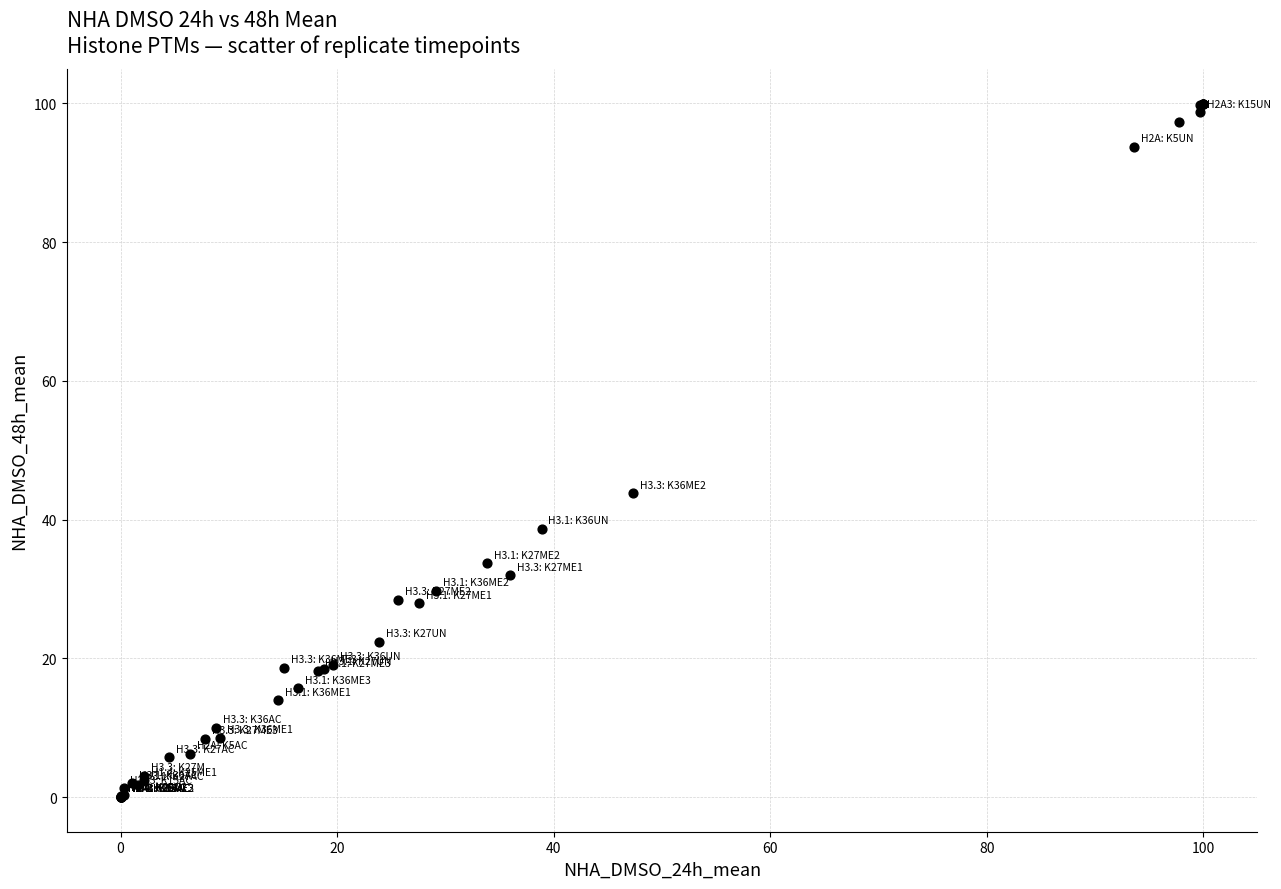

What Y value in the scatter plot is closest to 50?

43.8